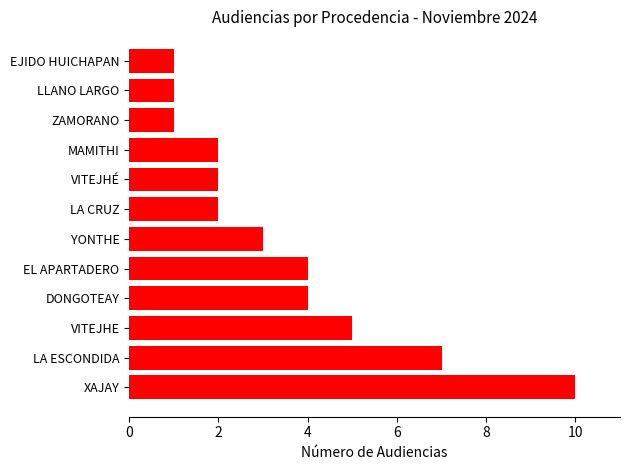

What is the change in value from VITEJHE to LLANO LARGO?

-4